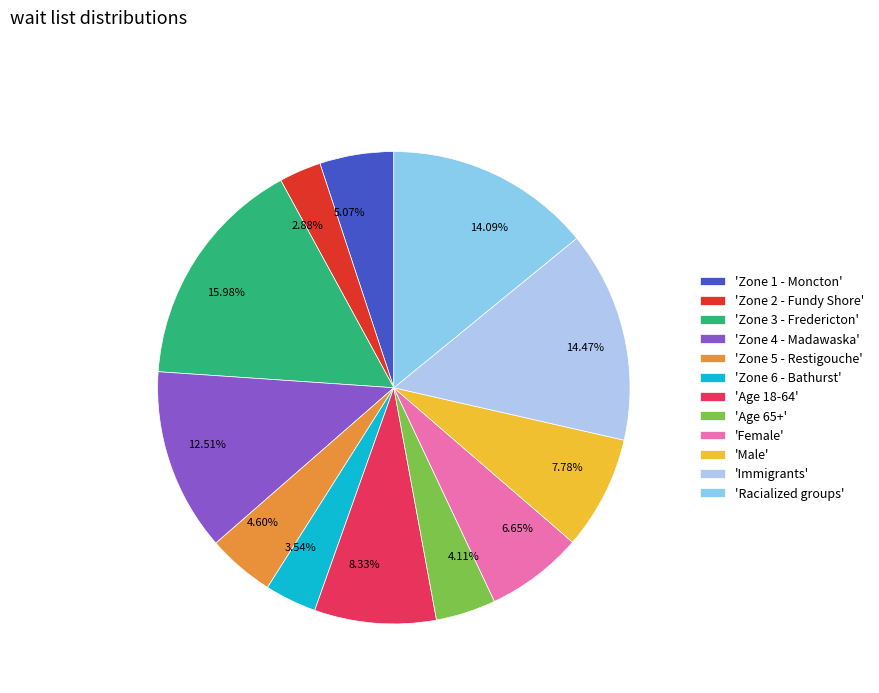

Between 5.07% and 2.88%, which is larger?

5.07%